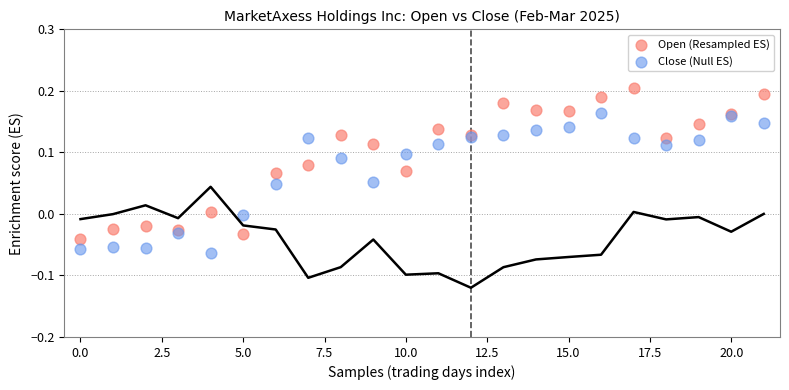

Which series reaches the minimum Y coordinate?

Close (Null ES)